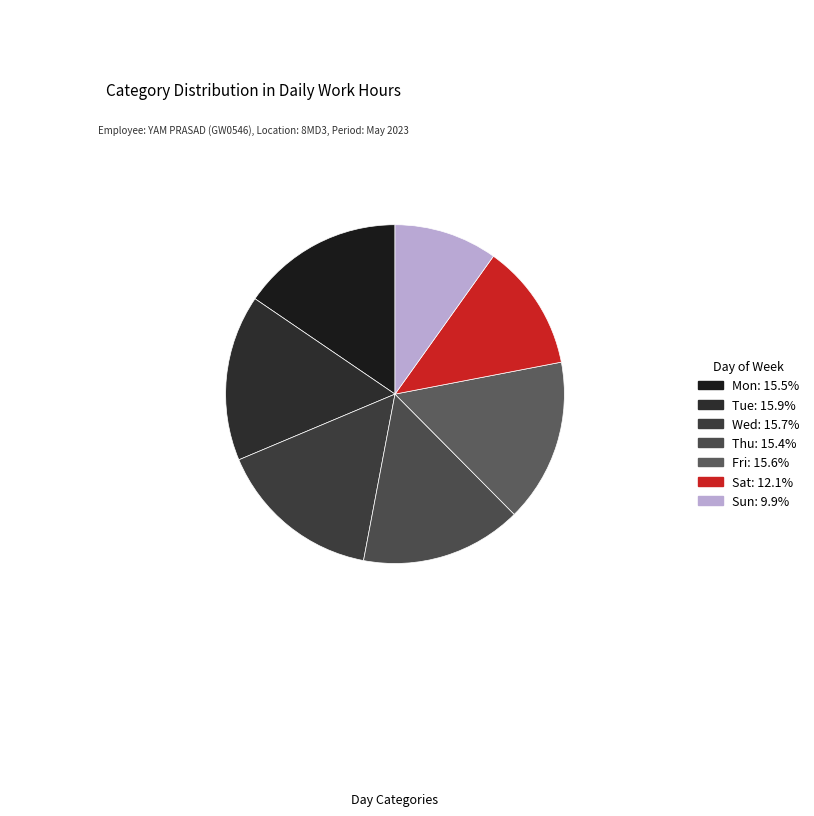

What is the smallest slice in the pie chart?

Sun